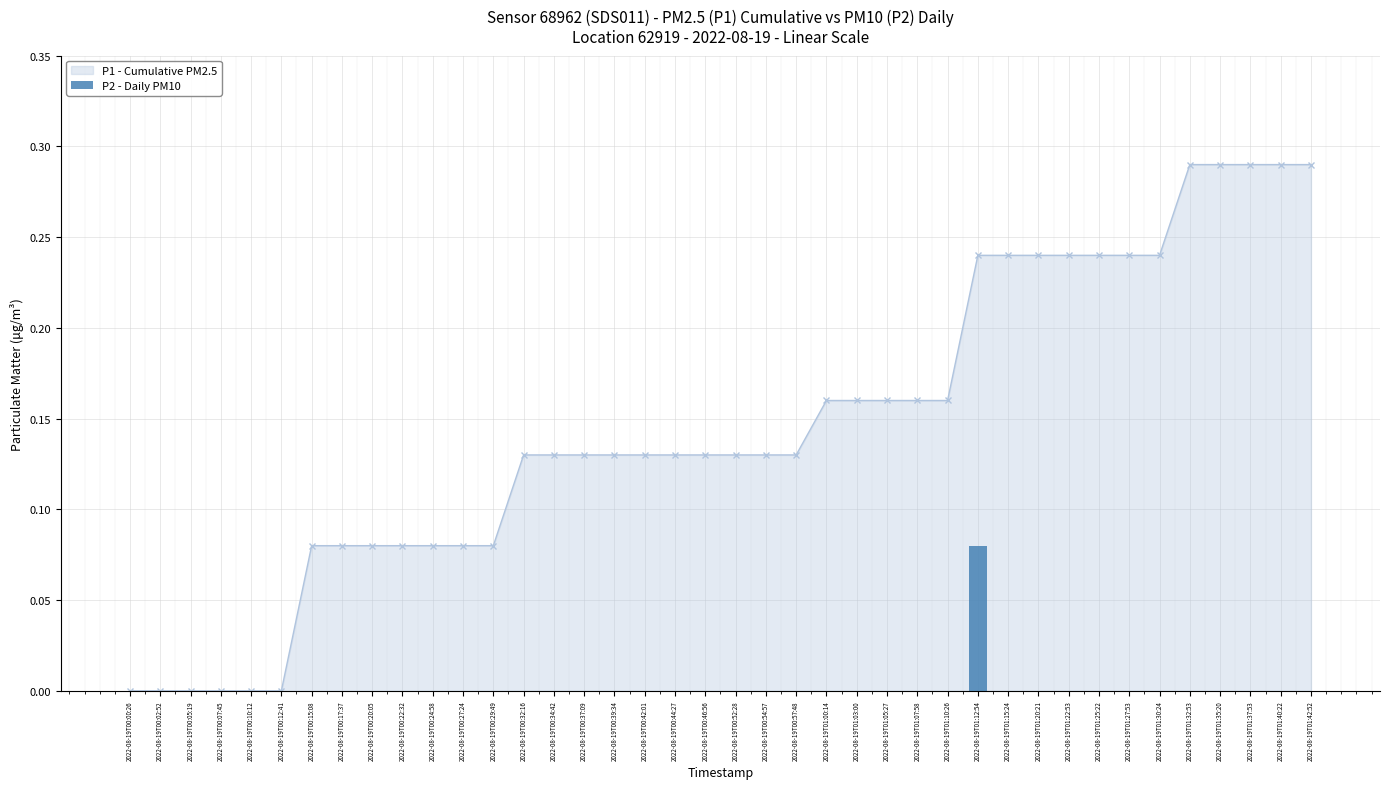

The value of P1 - Cumulative PM2.5 at 2022-08-19T01:35:20 is 0.5. True or false?

False